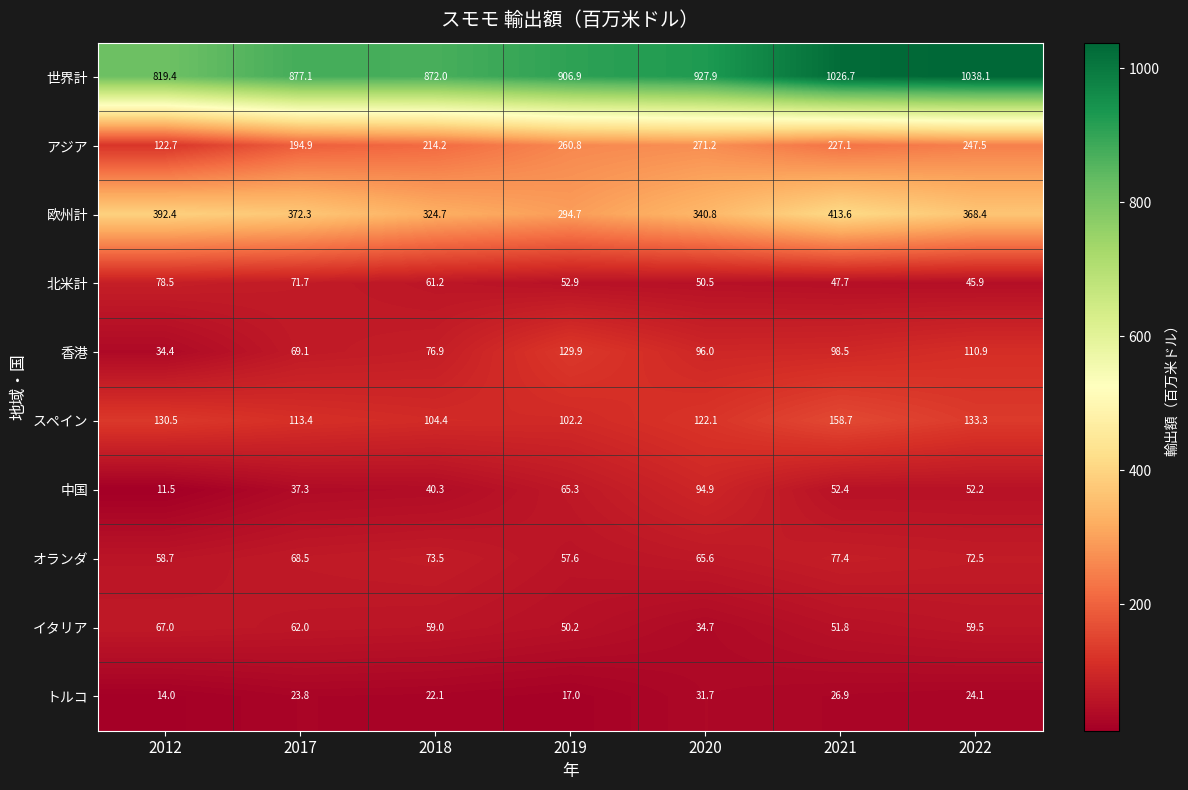

What is the average value of the 世界計 series?

924.0